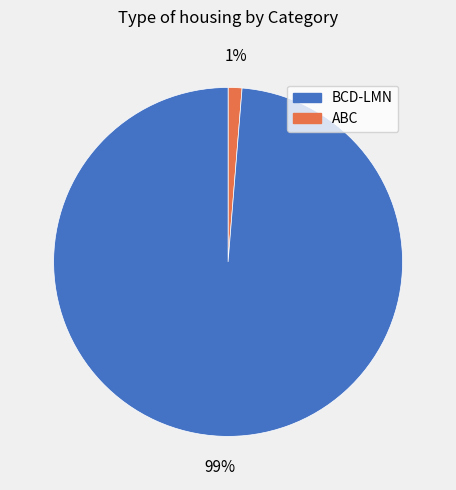

Does any single category account for the majority?

Yes